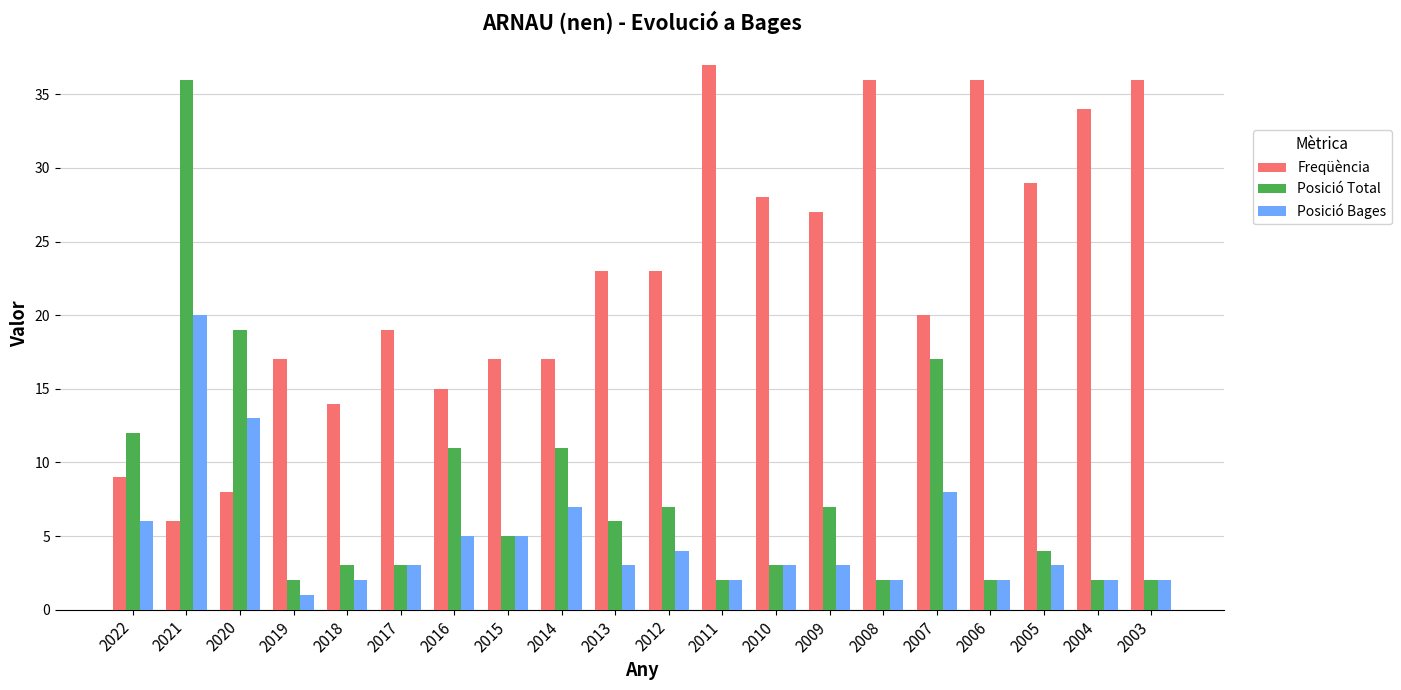

What are all the series names shown in the legend?

Freqüència, Posició Total, Posició Bages